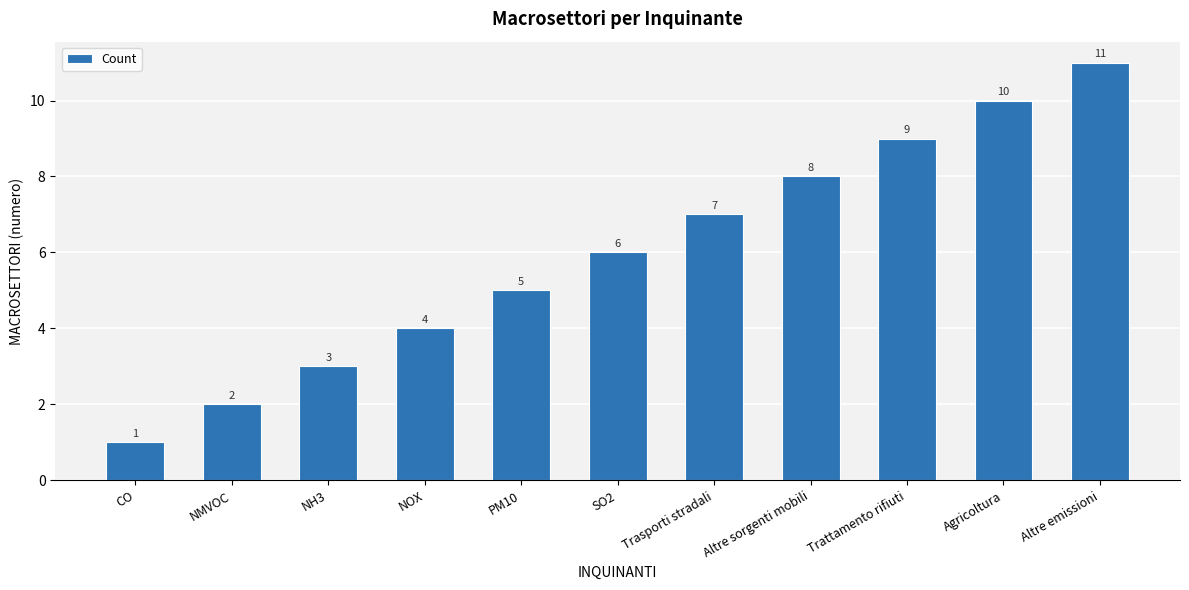

What value does the data have at Trattamento rifiuti, to the nearest 10?

10